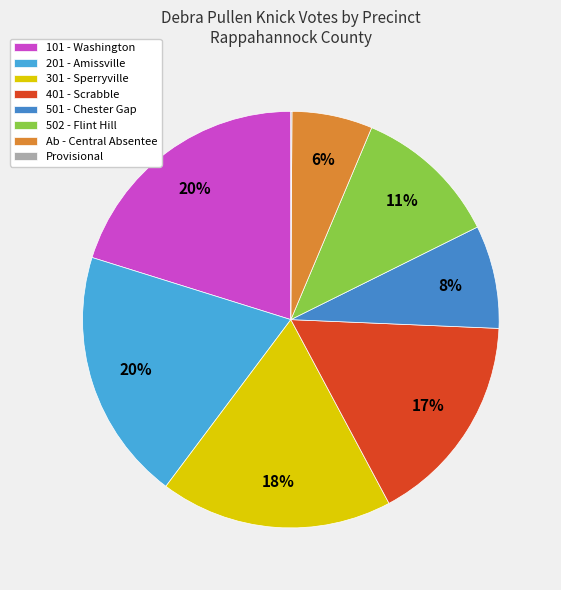

To the nearest percent, what is the difference between the 101 - Washington and 502 - Flint Hill slice percentages?

9%